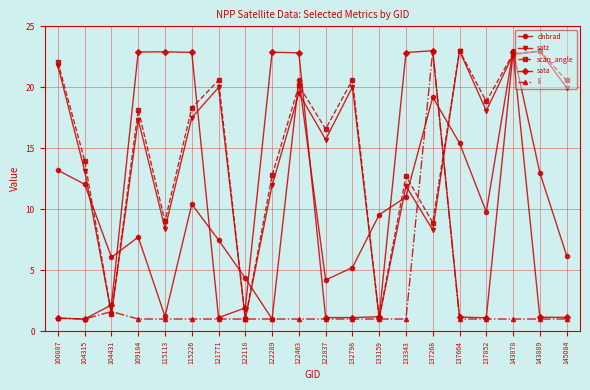

What is the spread (max minus min) of values at 132798?

19.6